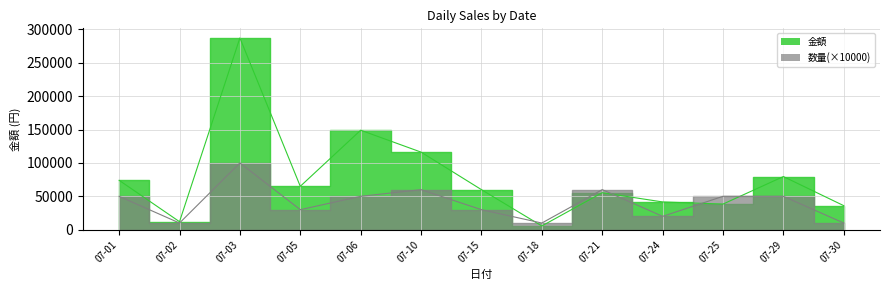

The value of 金額 at 07-01 is 74000. True or false?

True